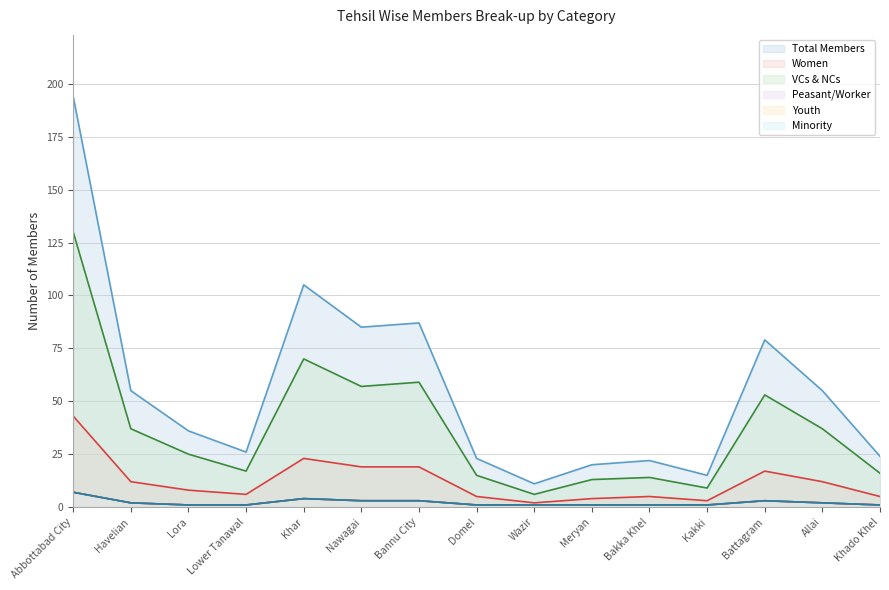

How many lines are shown in the chart?

6